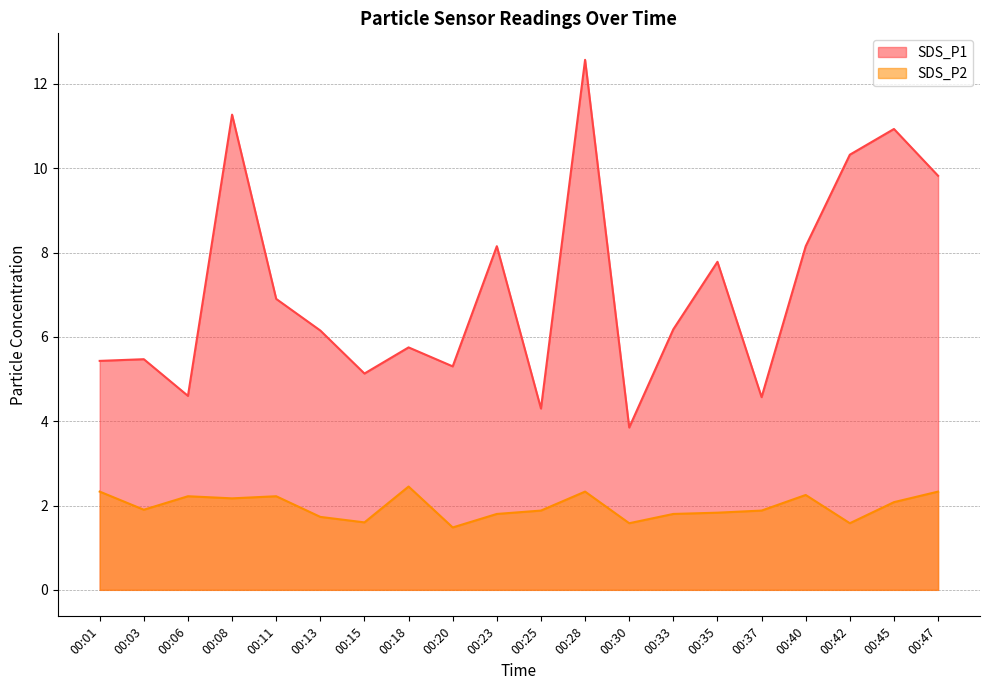

At how many categories does at least one series exceed 5?

16